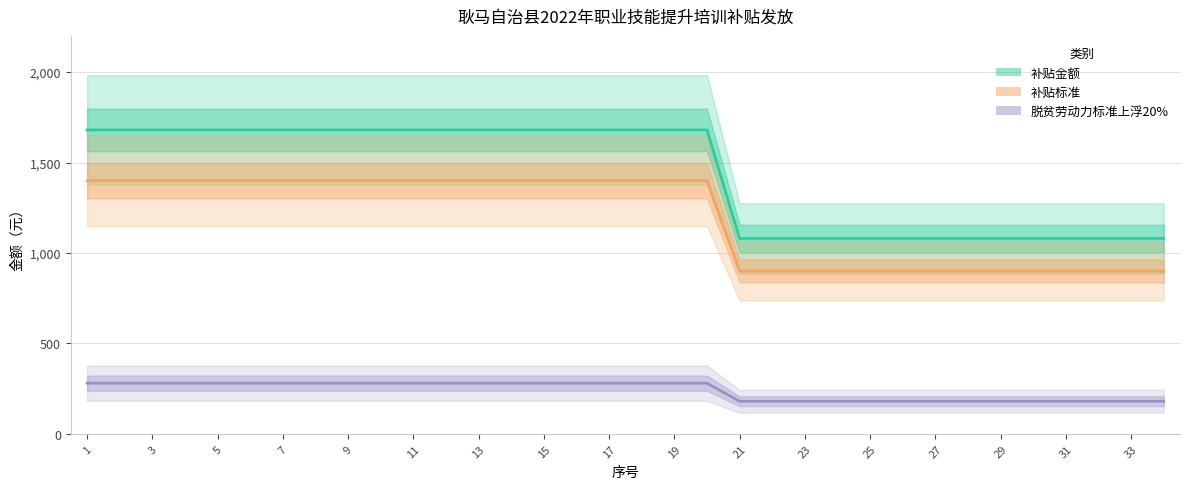

True or false: 脱贫劳动力标准上浮20% and 补贴金额 intersect in this chart.

False